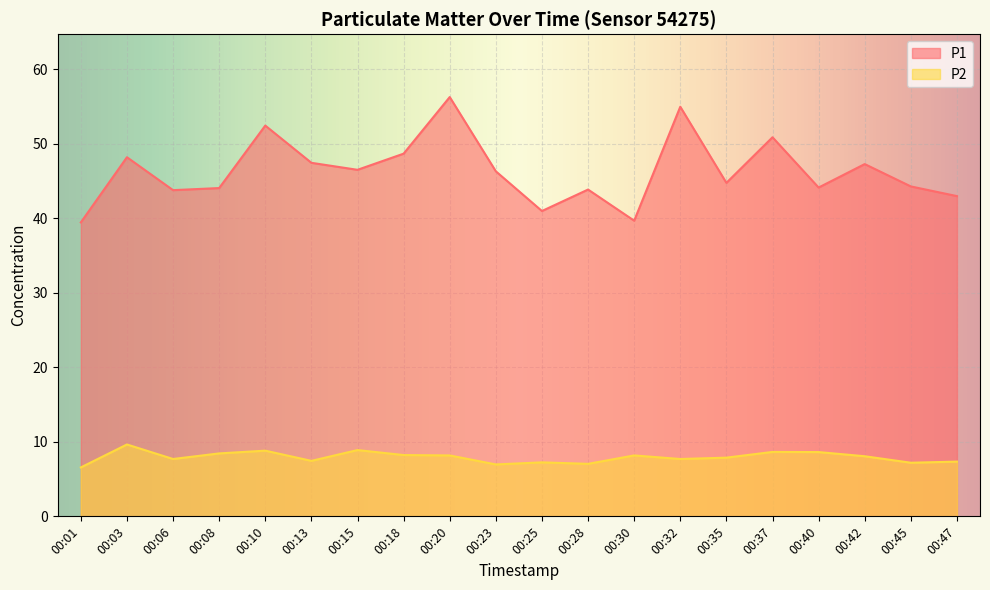

Where is P1 nearest to the value 47?

00:42